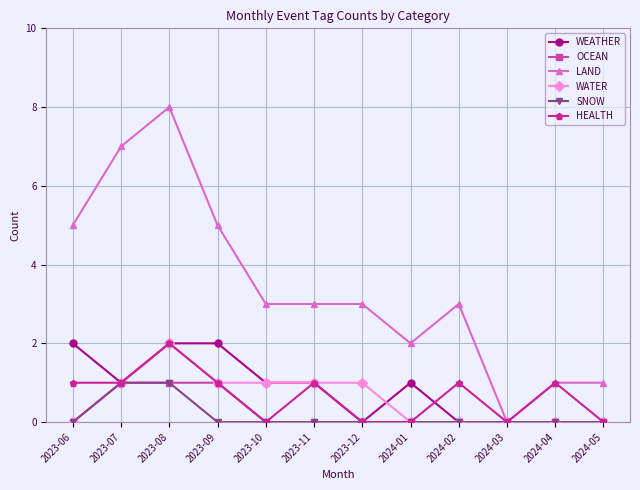

What is the difference between the maximum and minimum values in the OCEAN series?

1